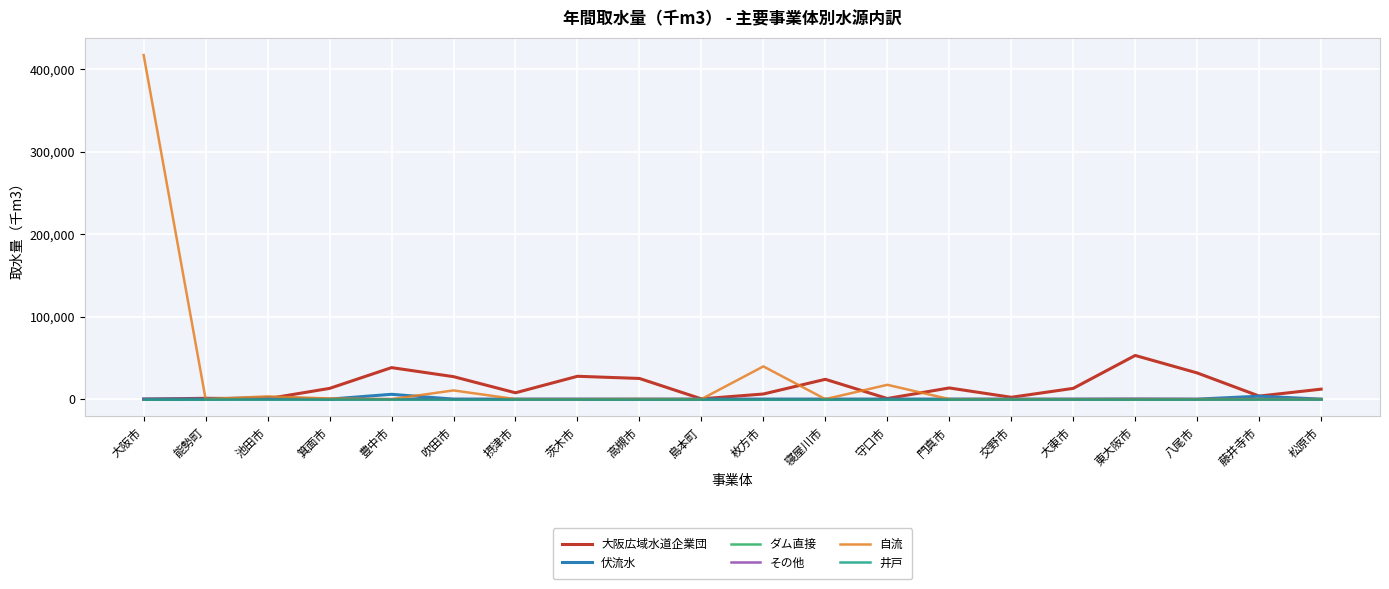

Reading right to left, transcribe all the data shown in this chart.

大阪広域水道企業団: 松原市=12094	藤井寺市=3694	八尾市=31776	東大阪市=52982	大東市=13072	交野市=2220	門真市=13556	守口市=739	寝屋川市=24043	枚方市=6202	島本町=328	高槻市=25079	茨木市=27719	摂津市=7694	吹田市=27255	豊中市=38233	箕面市=13020	池田市=528	能勢町=1000	大阪市=0
伏流水: 松原市=0	藤井寺市=3541	八尾市=0	東大阪市=0	大東市=0	交野市=0	門真市=0	守口市=0	寝屋川市=0	枚方市=0	島本町=0	高槻市=0	茨木市=0	摂津市=0	吹田市=0	豊中市=5851	箕面市=0	池田市=1998	能勢町=0	大阪市=0
ダム直接: 松原市=0	藤井寺市=0	八尾市=0	東大阪市=0	大東市=0	交野市=0	門真市=0	守口市=0	寝屋川市=0	枚方市=0	島本町=0	高槻市=0	茨木市=0	摂津市=0	吹田市=0	豊中市=0	箕面市=0	池田市=0	能勢町=0	大阪市=0
その他: 松原市=0	藤井寺市=0	八尾市=0	東大阪市=349	大東市=0	交野市=0	門真市=0	守口市=0	寝屋川市=0	枚方市=0	島本町=0	高槻市=0	茨木市=0	摂津市=0	吹田市=0	豊中市=0	箕面市=0	池田市=0	能勢町=0	大阪市=0
自流: 松原市=0	藤井寺市=0	八尾市=0	東大阪市=0	大東市=0	交野市=0	門真市=0	守口市=17370	寝屋川市=0	枚方市=39713	島本町=0	高槻市=217	茨木市=0	摂津市=0	吹田市=10574	豊中市=0	箕面市=784	池田市=3265	能勢町=21	大阪市=417540
井戸: 松原市=0	藤井寺市=0	八尾市=0	東大阪市=0	大東市=0	交野市=0	門真市=0	守口市=0	寝屋川市=0	枚方市=0	島本町=0	高槻市=0	茨木市=0	摂津市=0	吹田市=0	豊中市=0	箕面市=0	池田市=0	能勢町=0	大阪市=0